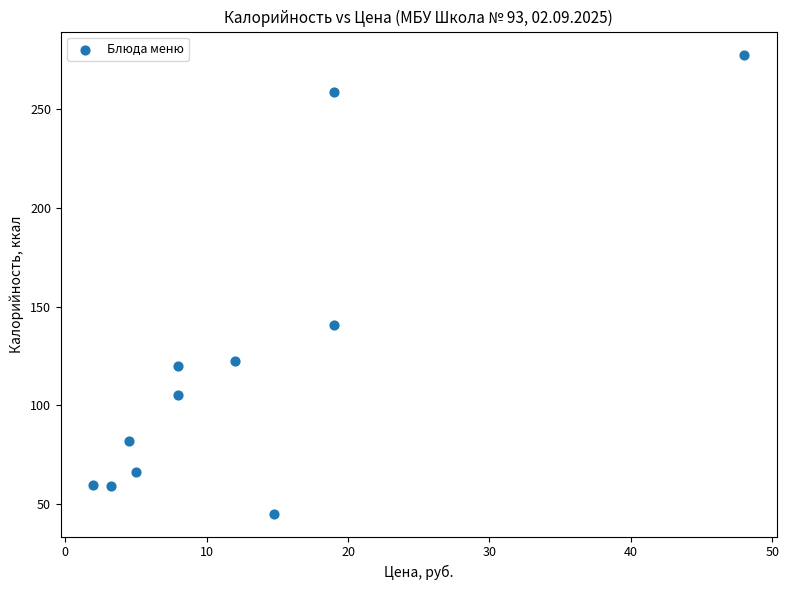

What Y value in the scatter plot is closest to 161?

140.7